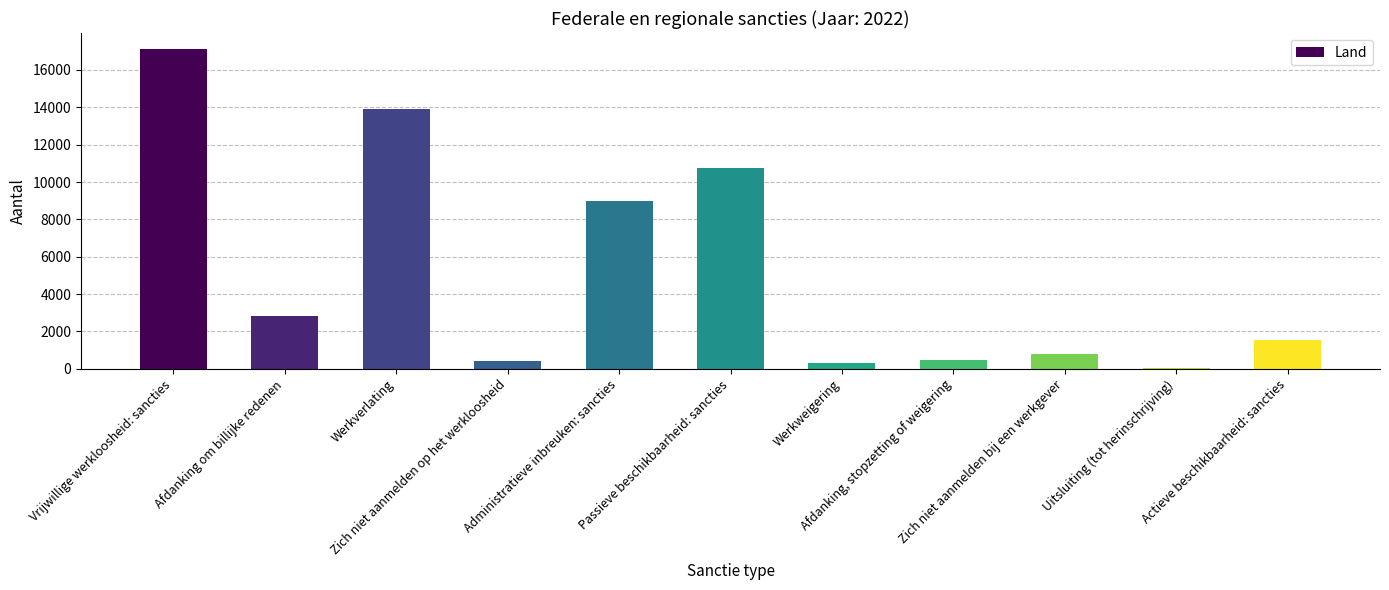

What is the maximum value shown in the chart?

17122